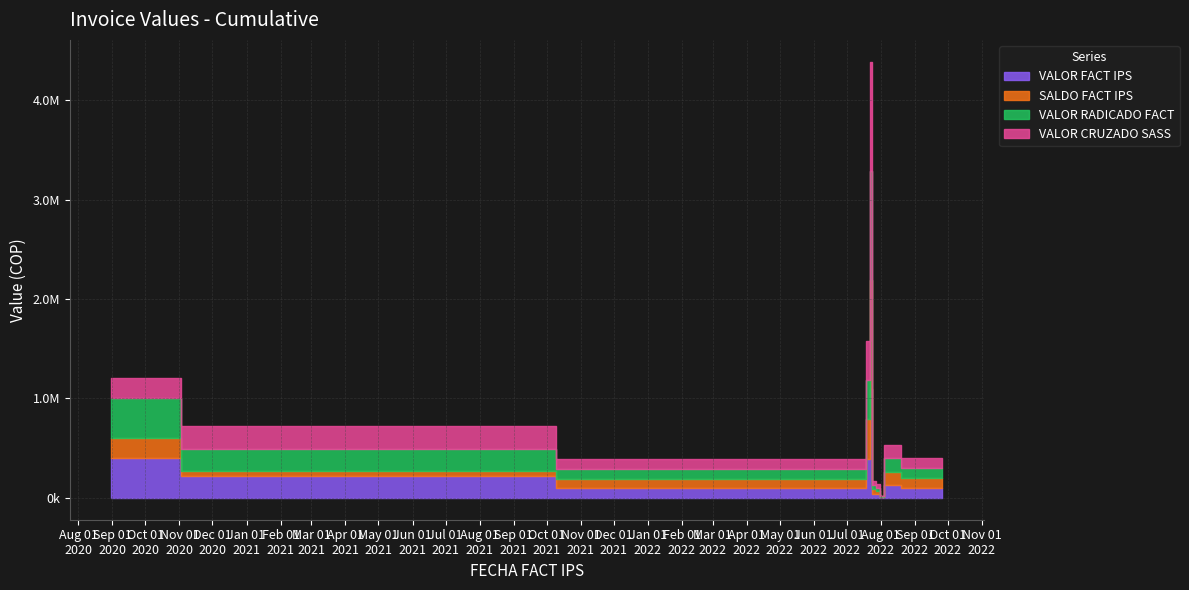

The VALOR RADICADO FACT series shows 40868 at 2022-09-15. True or false?

False